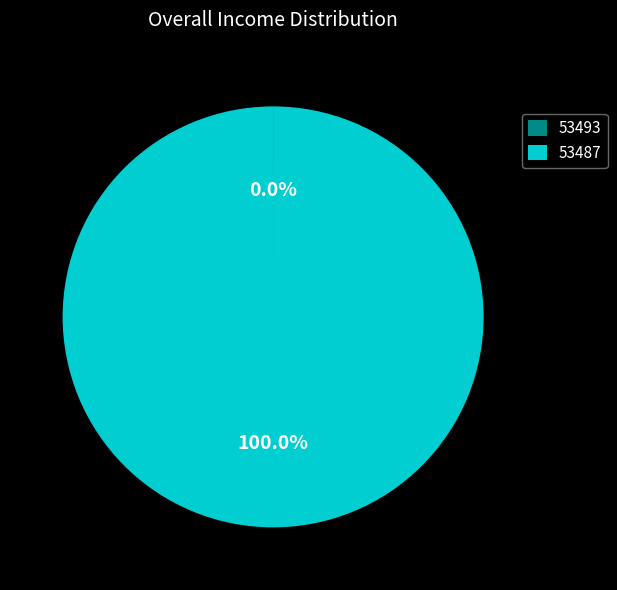

Which category has the biggest portion of the pie?

53487